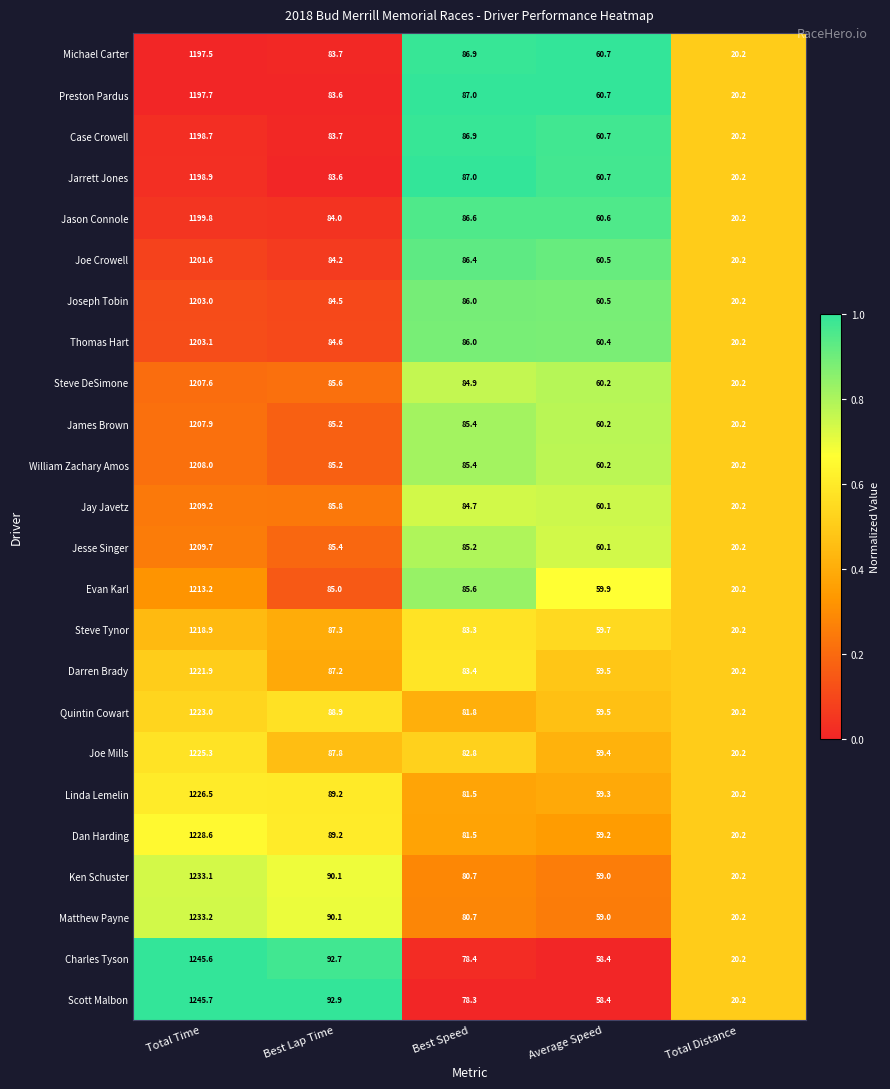

Read the Thomas Hart value at Total Distance.

20.2